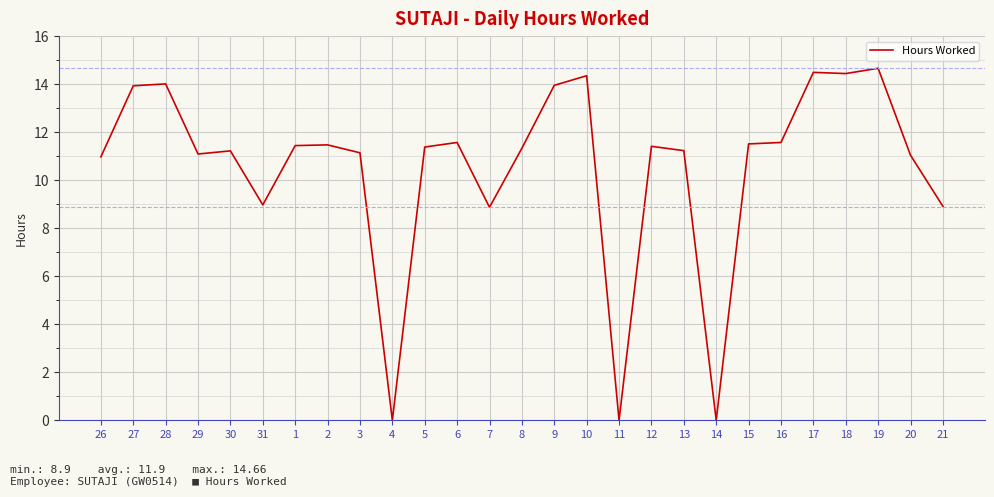

Does the chart display data point markers on the line(s)?

No